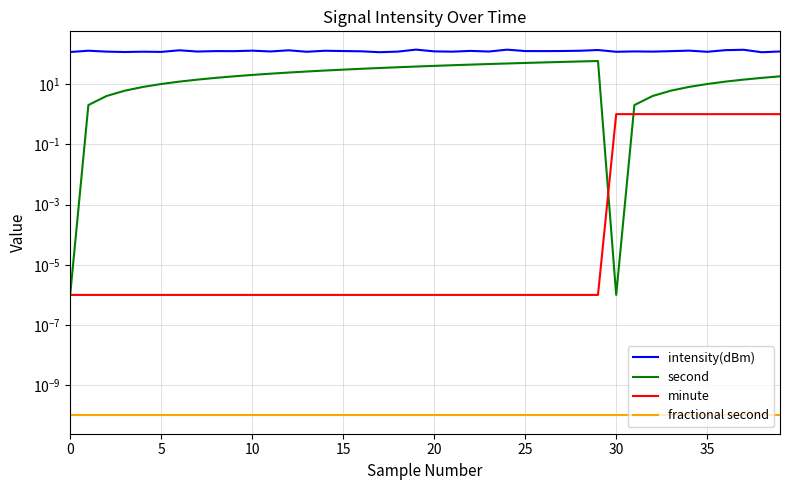

Which has a higher value, 28 or 24?

24